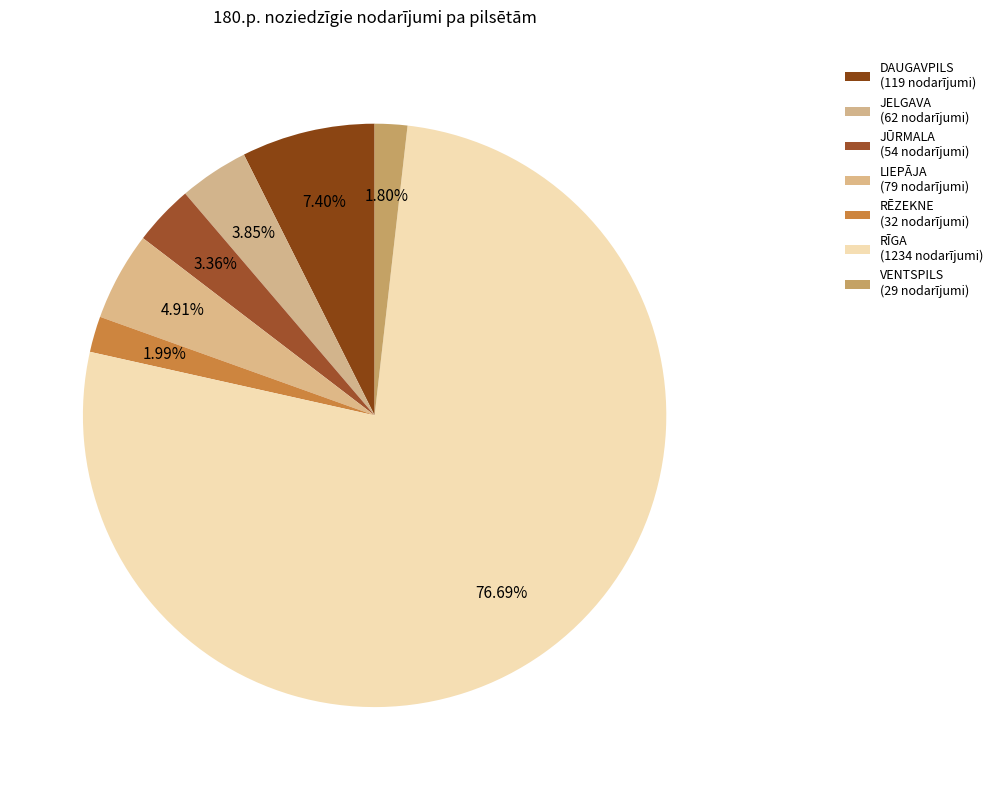

What percentage is the JŪRMALA slice, to the nearest percent?

3%